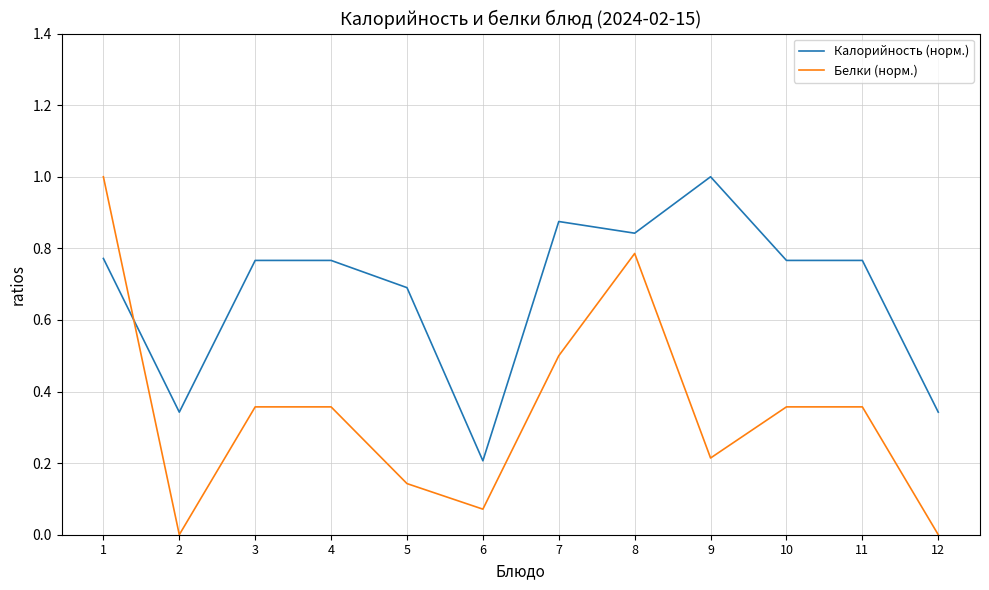

At 3, list the series in order from largest to smallest.

Калорийность (норм.), Белки (норм.)